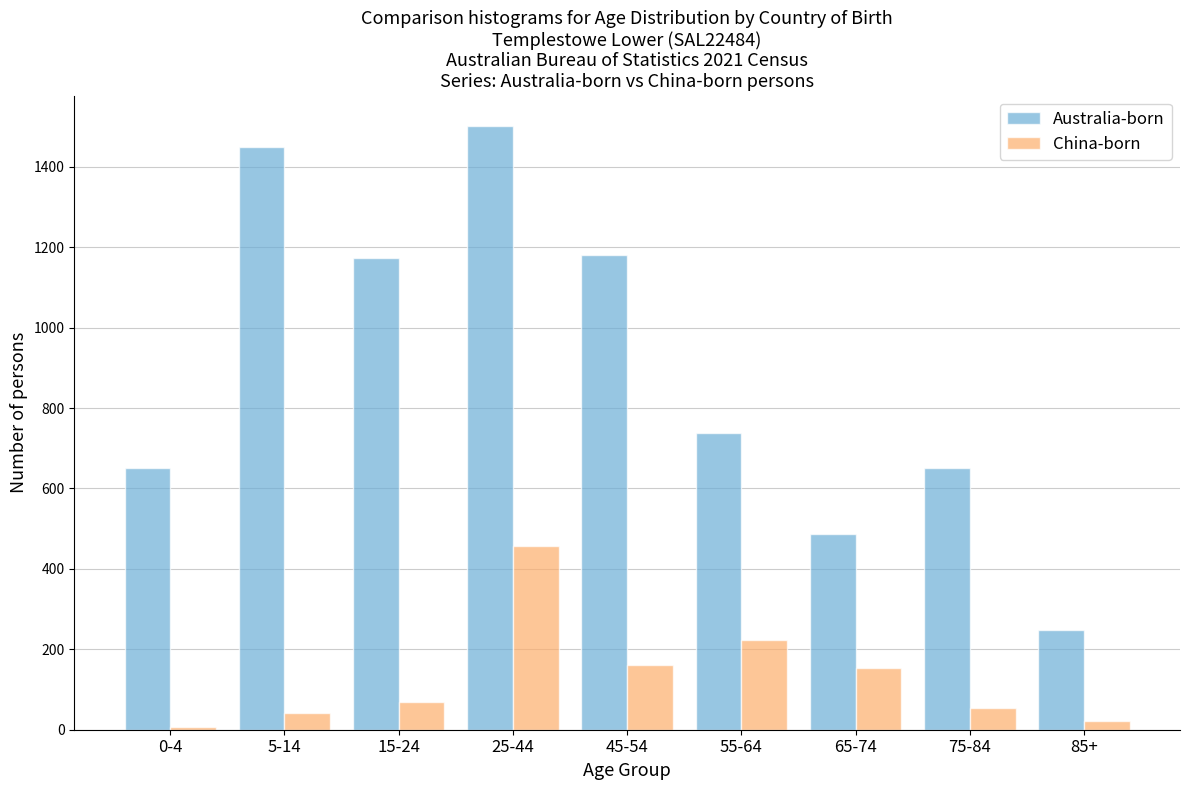

Which series has the largest total across all categories?

Australia-born